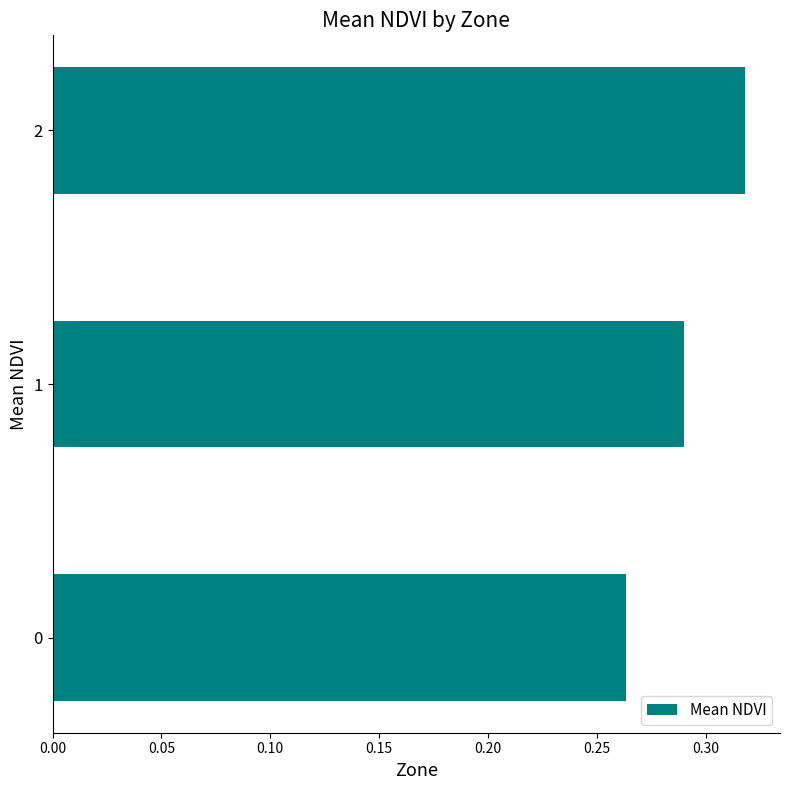

Rank the categories by value from highest to lowest.

2, 1, 0